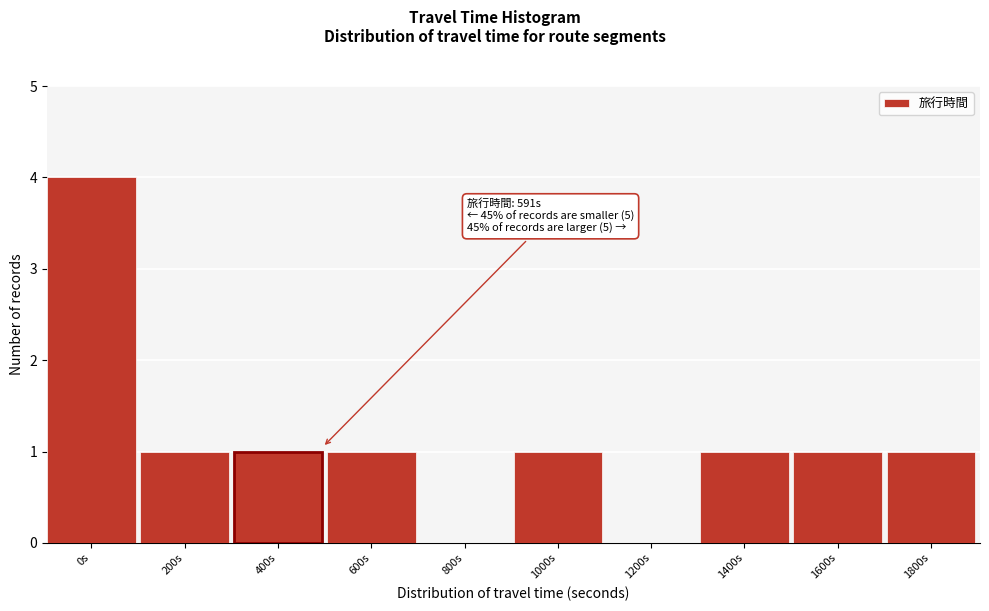

Reading left to right, what are all the values shown in this chart?

0s=4	200s=1	400s=1	600s=1	800s=0	1000s=1	1200s=0	1400s=1	1600s=1	1800s=1